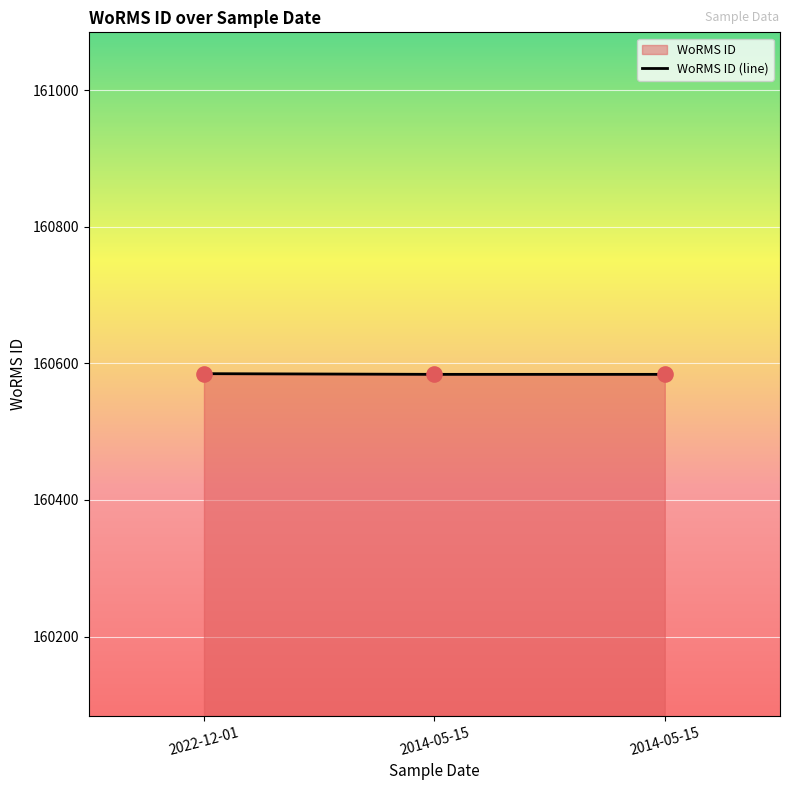

Between 2014-05-15 and 2014-05-15, which is larger?

2014-05-15